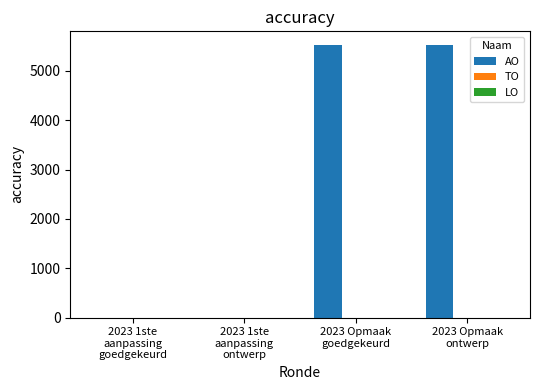

Count the number of data series in this chart.

1